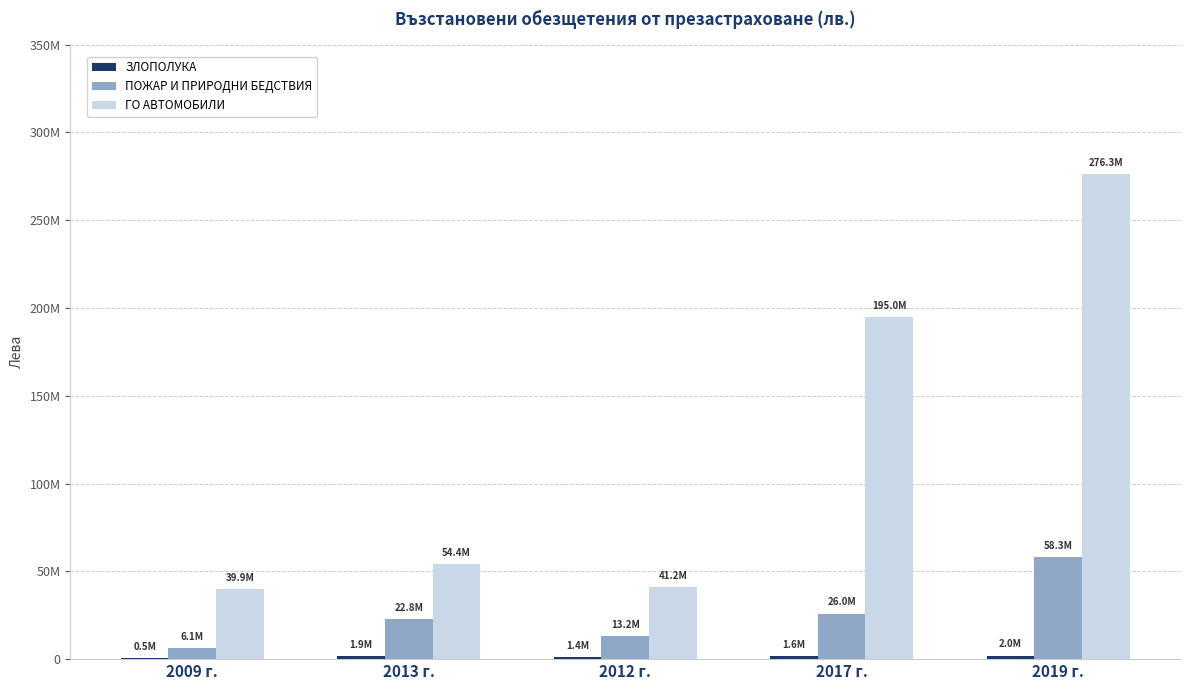

What is the sum of the ЗЛОПОЛУКА values at 2019 г. and 2009 г.?

2539759.8